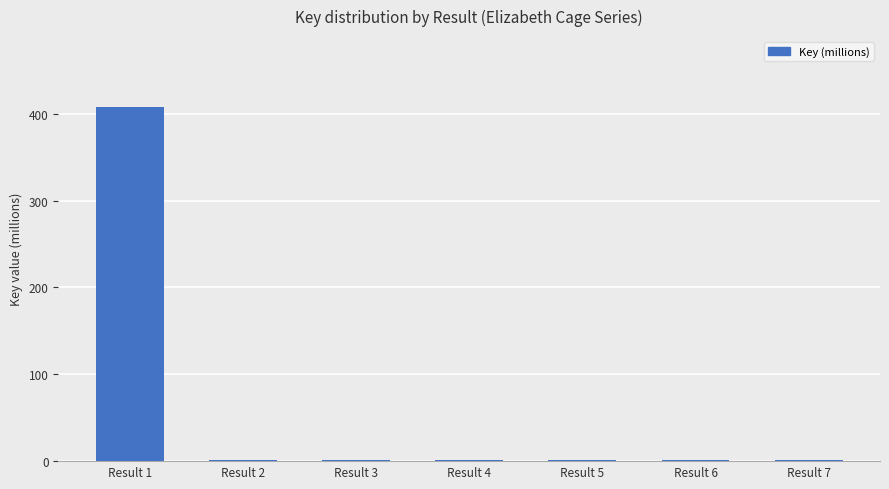

What is the sum of all values?

415.8